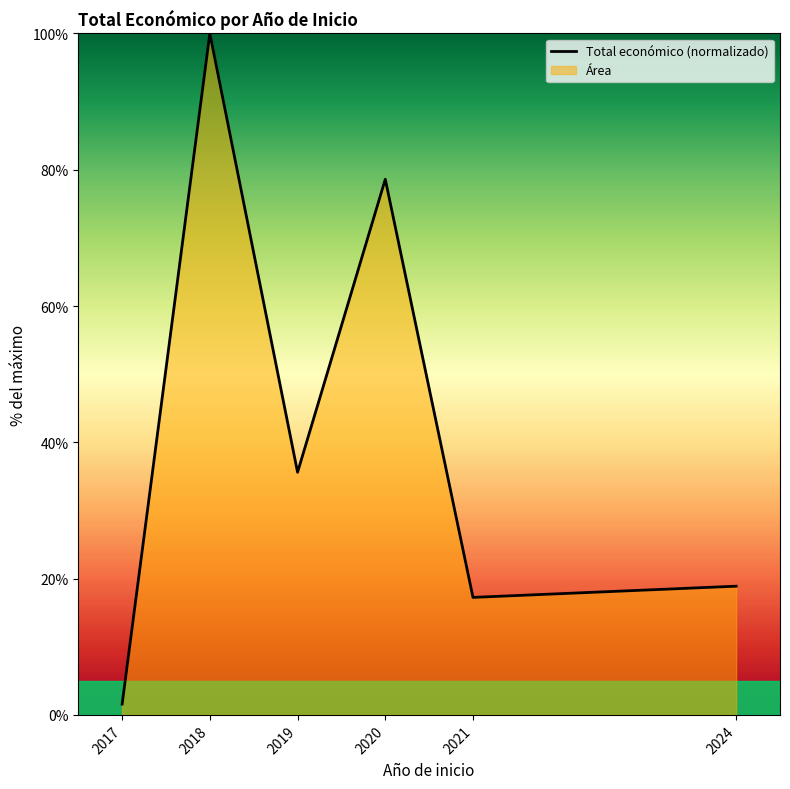

Reading left to right, what are all the values shown in this chart?

1.6	100.0	35.6	78.6	17.2	18.9